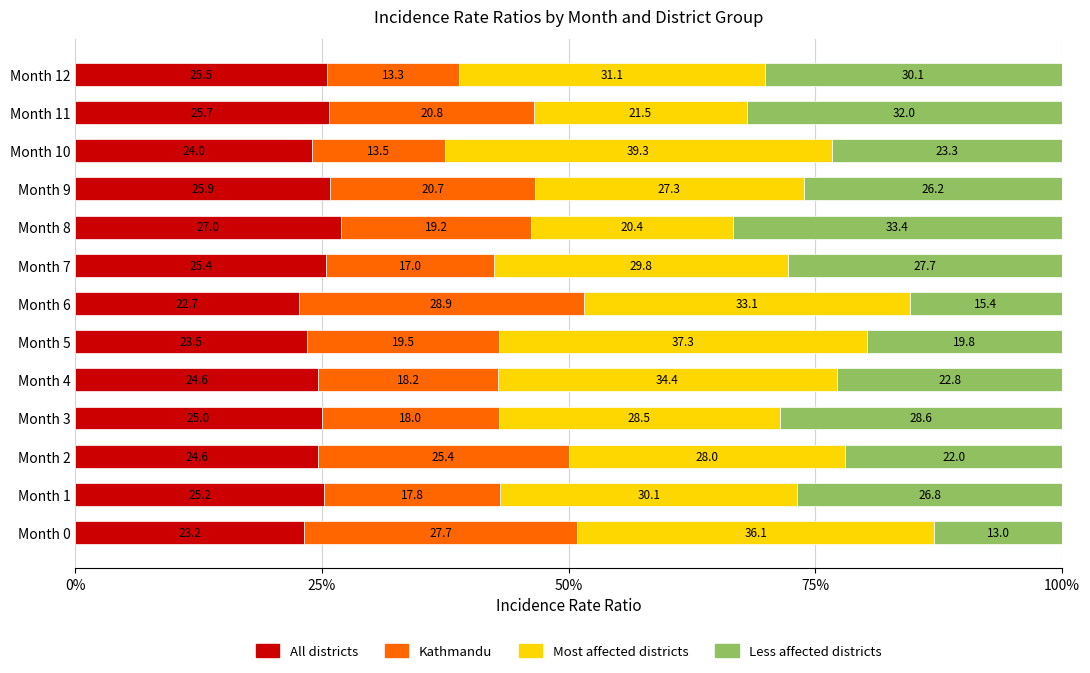

What is the total value across all series at Month 4?

100.0